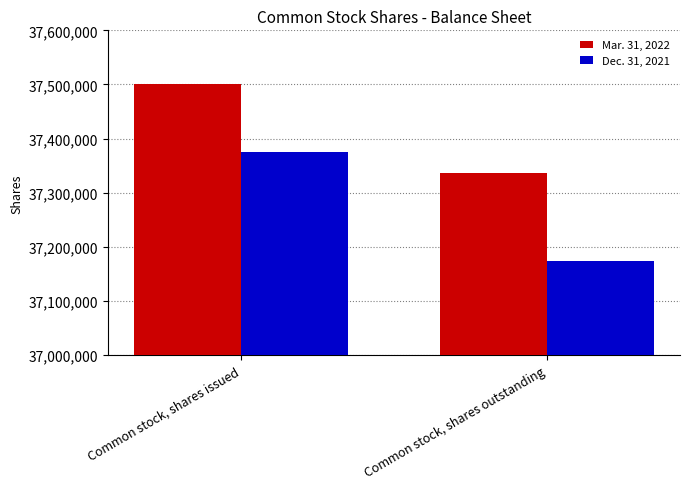

What is the approximate value of Mar. 31, 2022 at Common stock, shares outstanding, to the nearest 100?

37336300